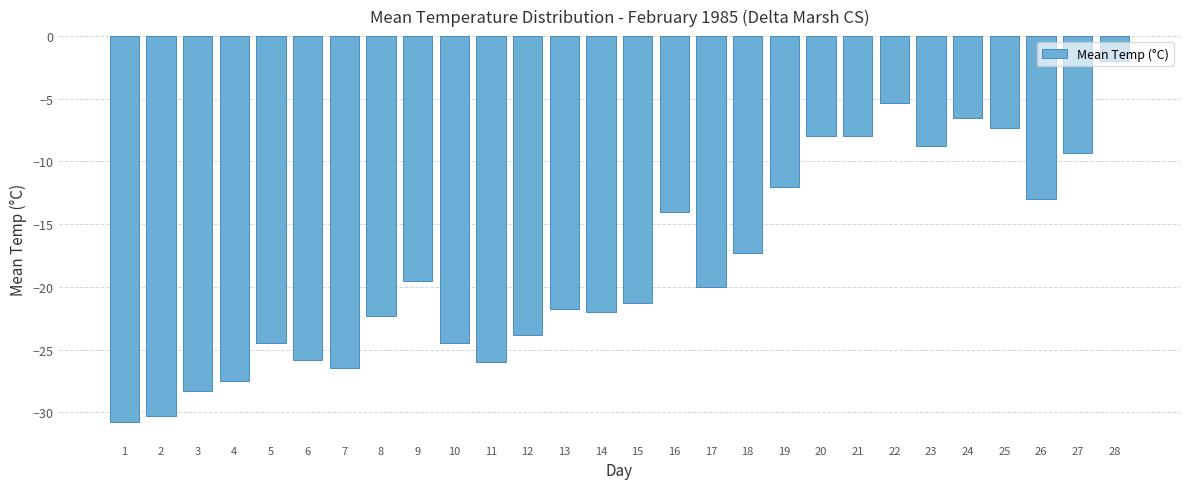

The value at 2 is -48.9. True or false?

False